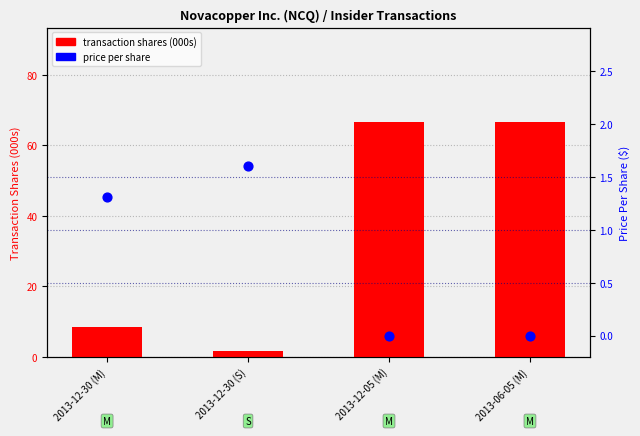

Which series has the largest Y range (max minus min)?

transaction shares (000s)